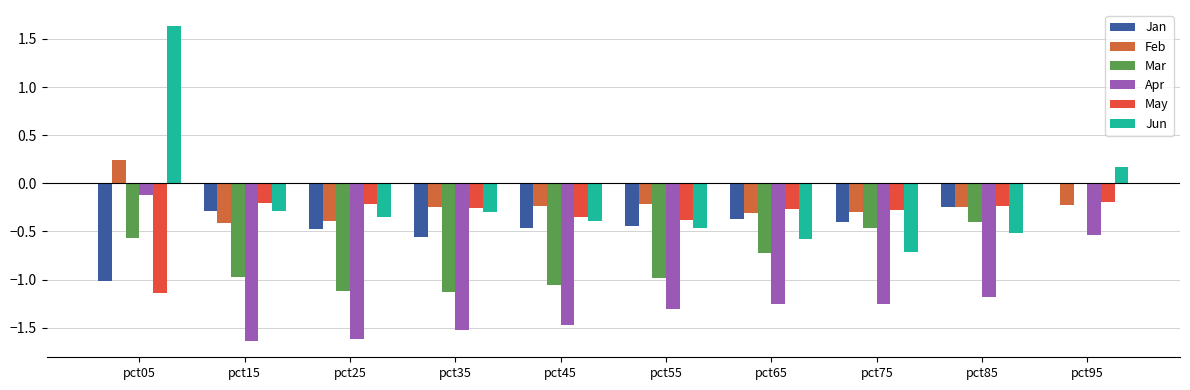

What is the difference between the maximum and minimum values in the Jan series?

1.0